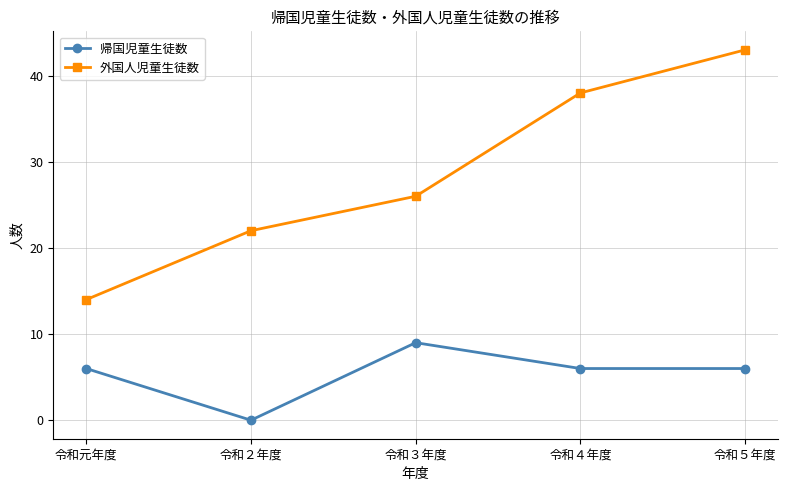

What is the sum of the 帰国児童生徒数 values at 令和３年度 and 令和４年度?

15